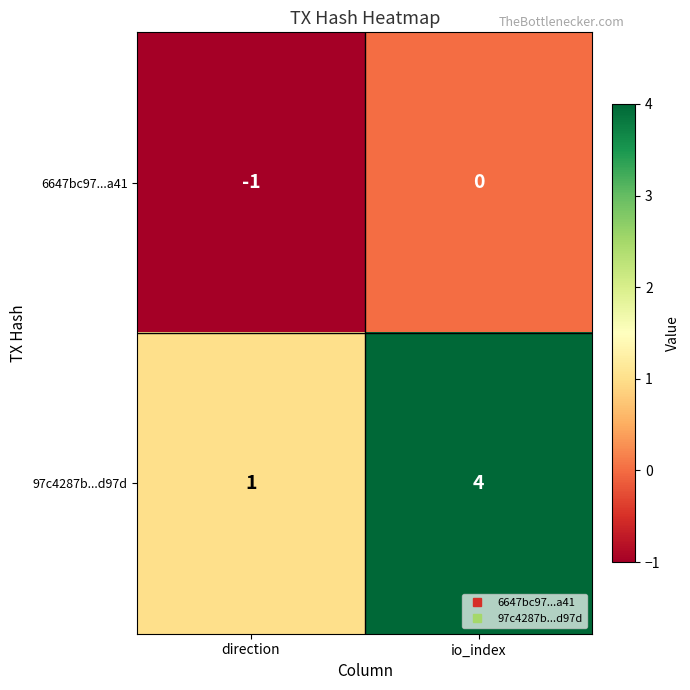

What is the difference between the highest and lowest values at direction?

2